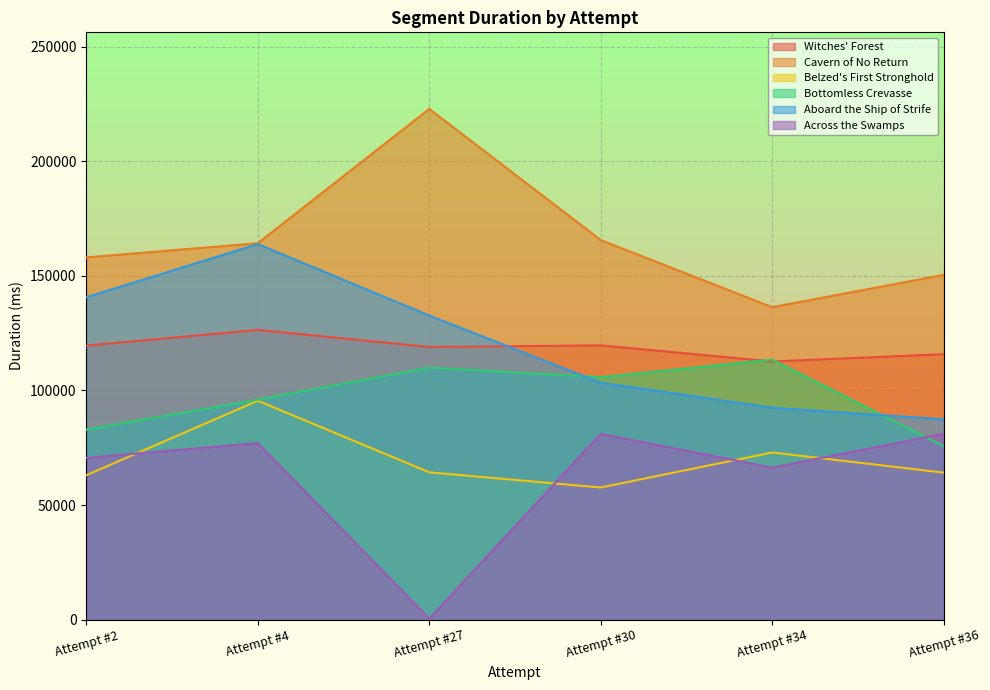

Reading left to right, transcribe all the data shown in this chart.

Witches' Forest: Attempt #2=119577	Attempt #4=126441	Attempt #27=118968	Attempt #30=119689	Attempt #34=112645	Attempt #36=115836
Cavern of No Return: Attempt #2=158073	Attempt #4=164259	Attempt #27=222874	Attempt #30=165633	Attempt #34=136348	Attempt #36=150465
Belzed's First Stronghold: Attempt #2=63027	Attempt #4=95526	Attempt #27=64279	Attempt #30=57643	Attempt #34=72940	Attempt #36=64147
Bottomless Crevasse: Attempt #2=82906	Attempt #4=95988	Attempt #27=109968	Attempt #30=105787	Attempt #34=113469	Attempt #36=75656
Aboard the Ship of Strife: Attempt #2=140700	Attempt #4=163881	Attempt #27=132662	Attempt #30=103401	Attempt #34=92457	Attempt #36=87404
Across the Swamps: Attempt #2=70597	Attempt #4=77047	Attempt #27=395	Attempt #30=81050	Attempt #34=66314	Attempt #36=81081